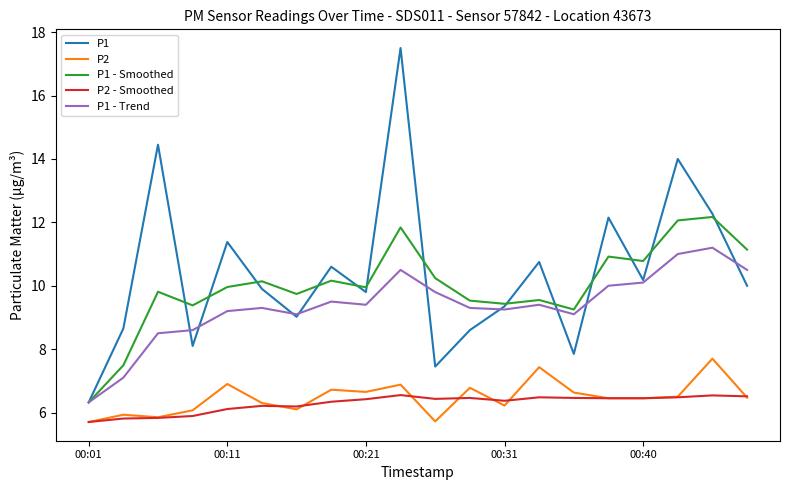

Which series has the widest spread of values?

P1